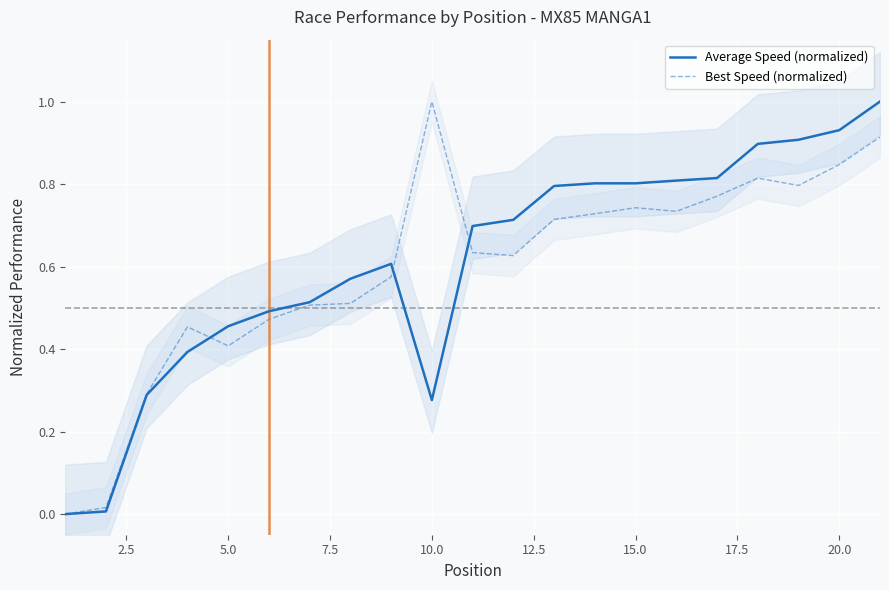

What is the average value of the Best Speed (normalized) series?

0.6